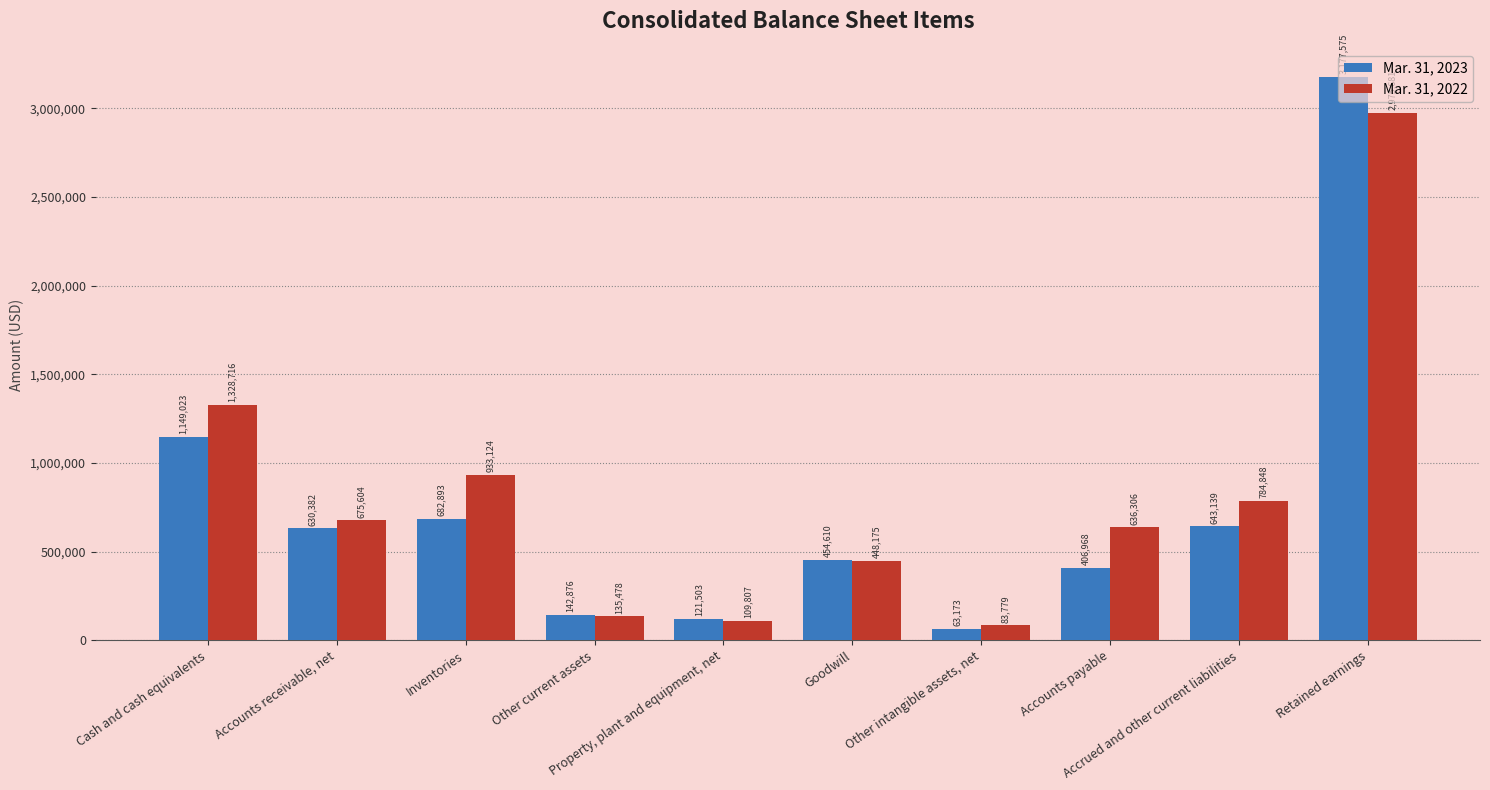

At Inventories, list the series in order from largest to smallest.

Mar. 31, 2022, Mar. 31, 2023